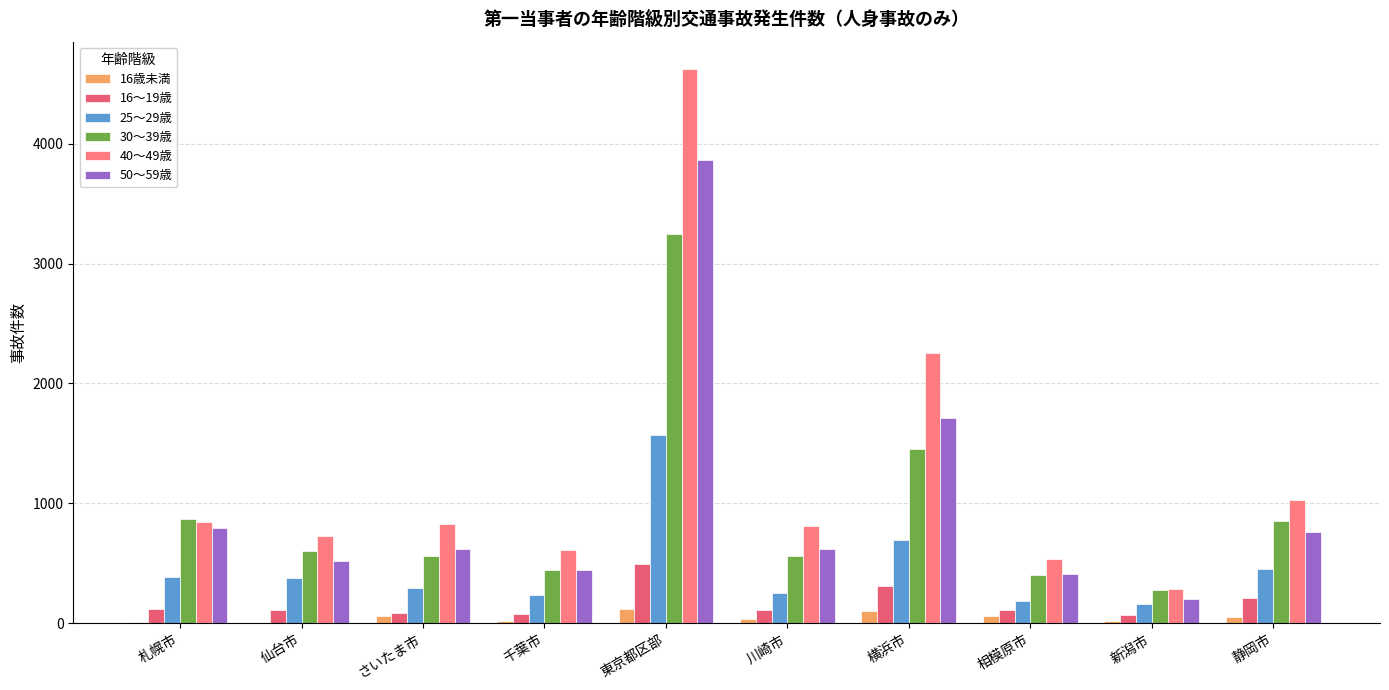

Where does the 40～49歳 series first go above 826?

札幌市